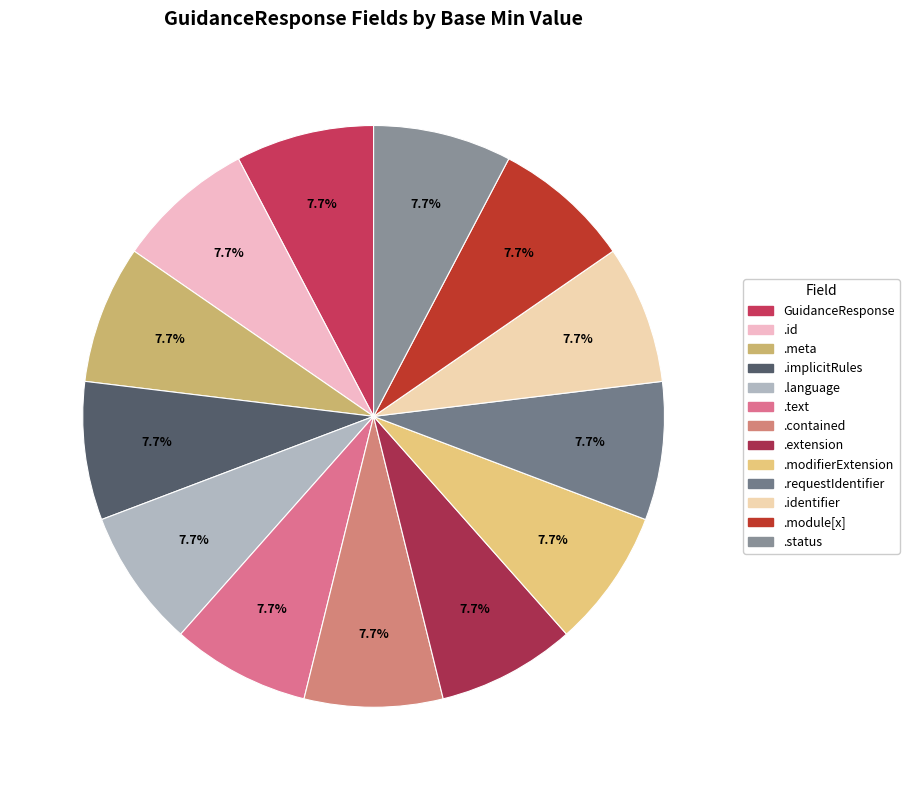

How many slices are in this pie chart?

13